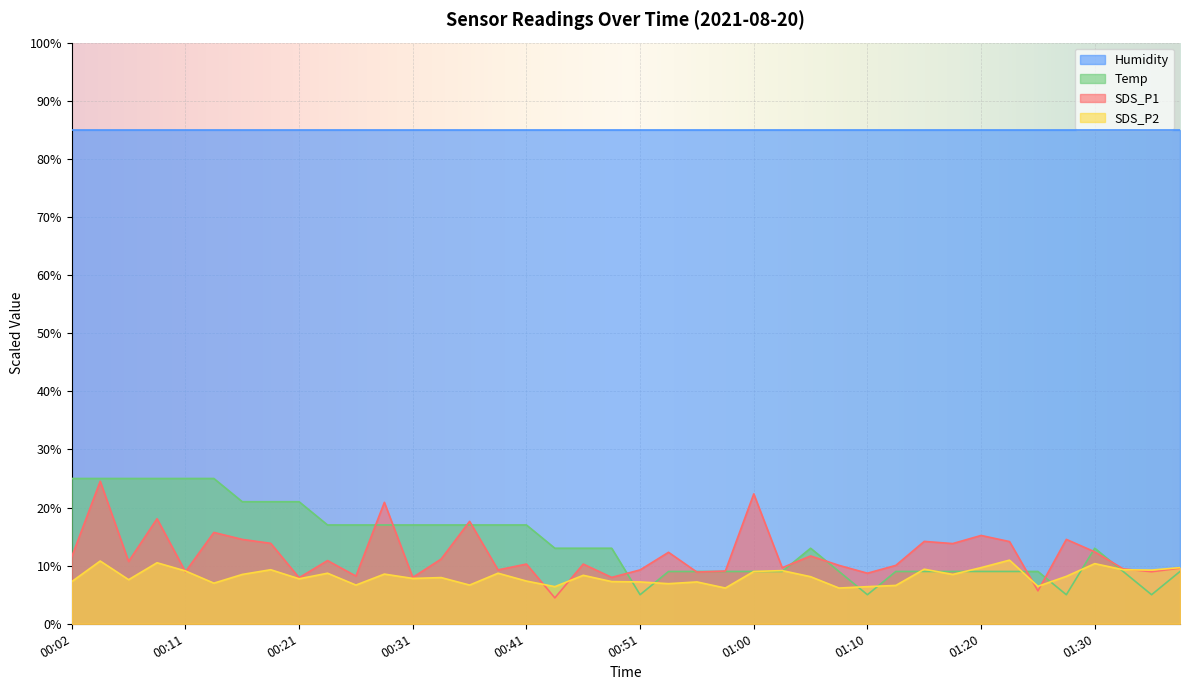

What is the value of the Temp point at the 26th from the left?

9.0